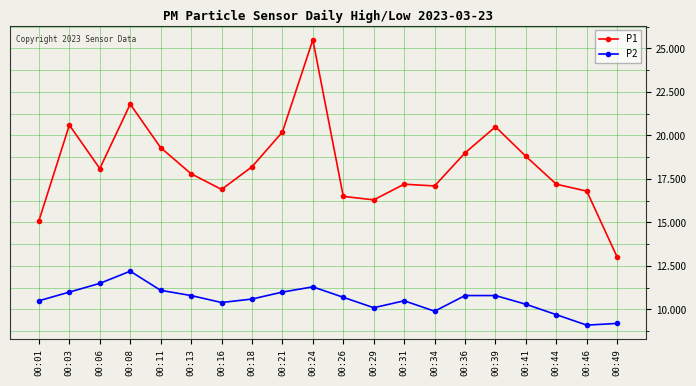

What is the sum of all P1 values?

365.9